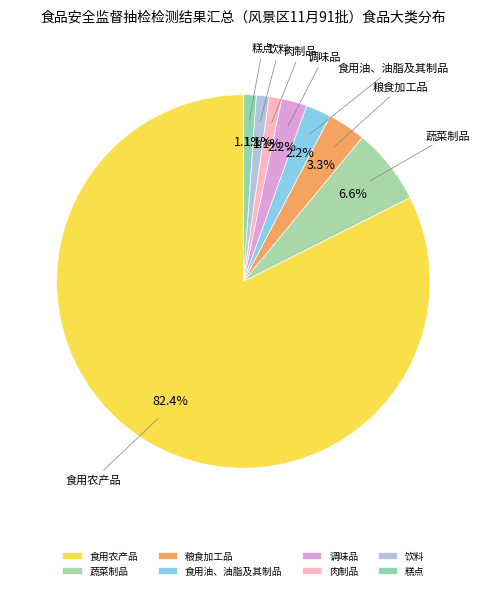

Approximately how many times larger is the value at 饮料 compared to 食用油、油脂及其制品?

0.5